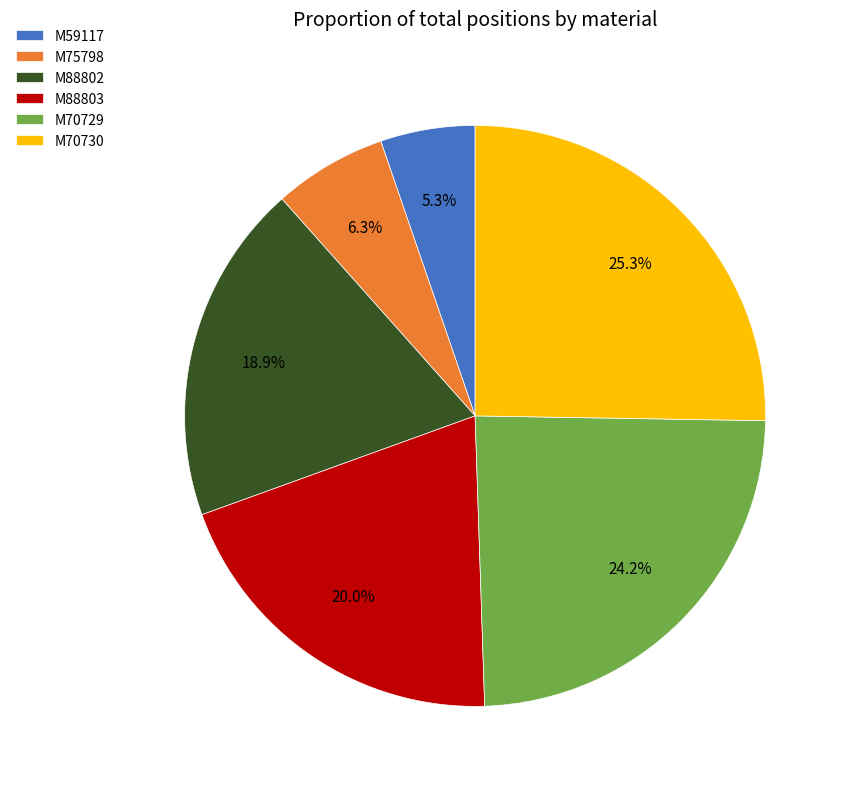

What is the ratio of the value at M70730 to the value at M75798?

4.0